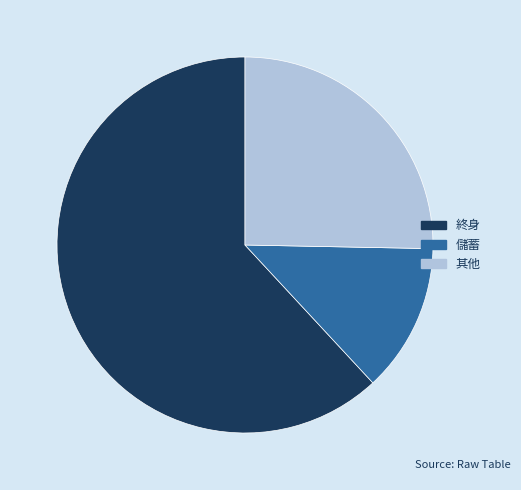

How many segments does this pie chart have?

3